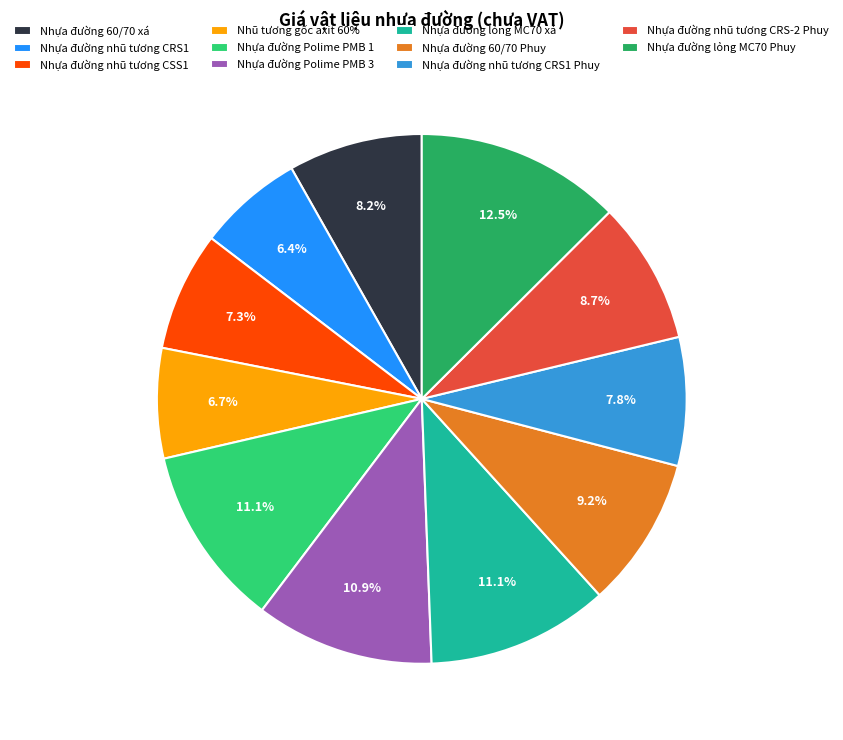

To the nearest percent, what portion does Nhựa đường nhũ tương CRS-2 Phuy represent?

9%